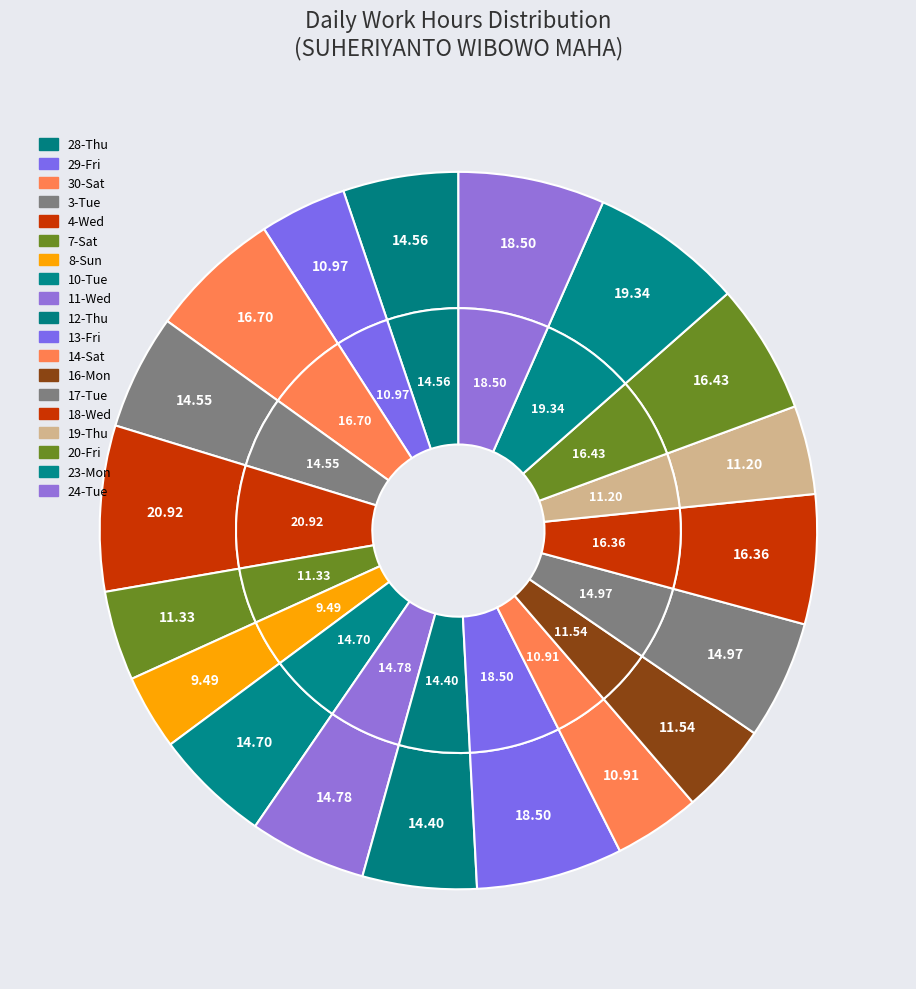

How much of the chart is everything except 20-Fri?

94.1%